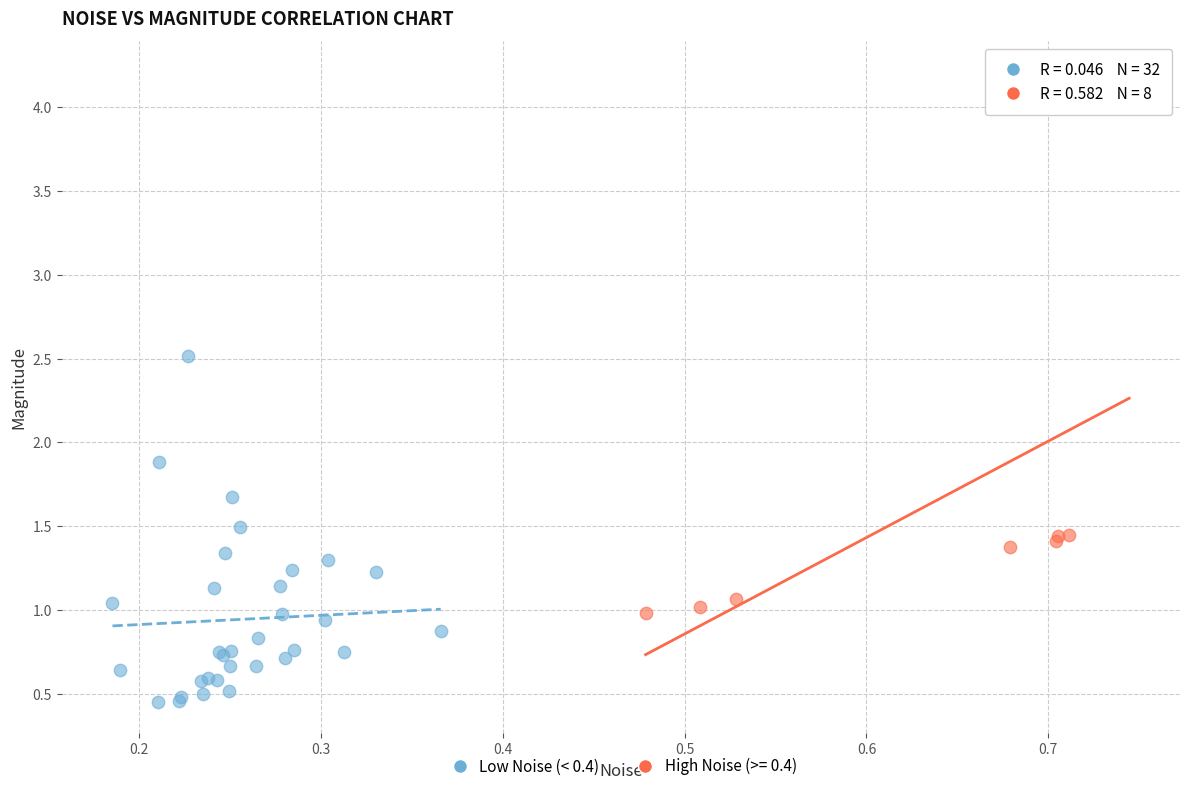

Which series reaches the minimum Y coordinate?

Low Noise (< 0.4)